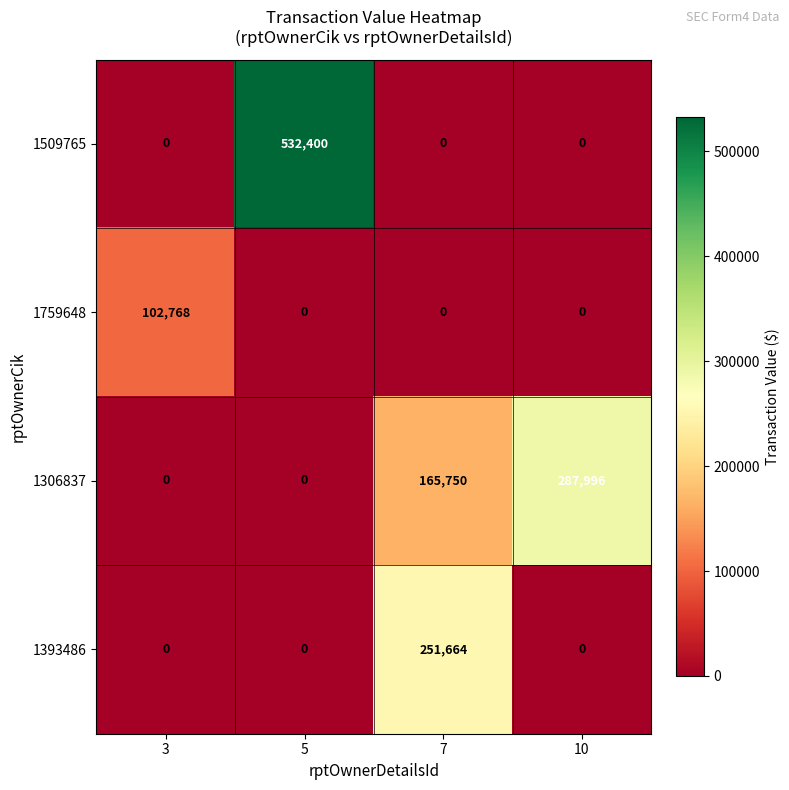

Between 3 and 7, which series saw the biggest shift?

1393486